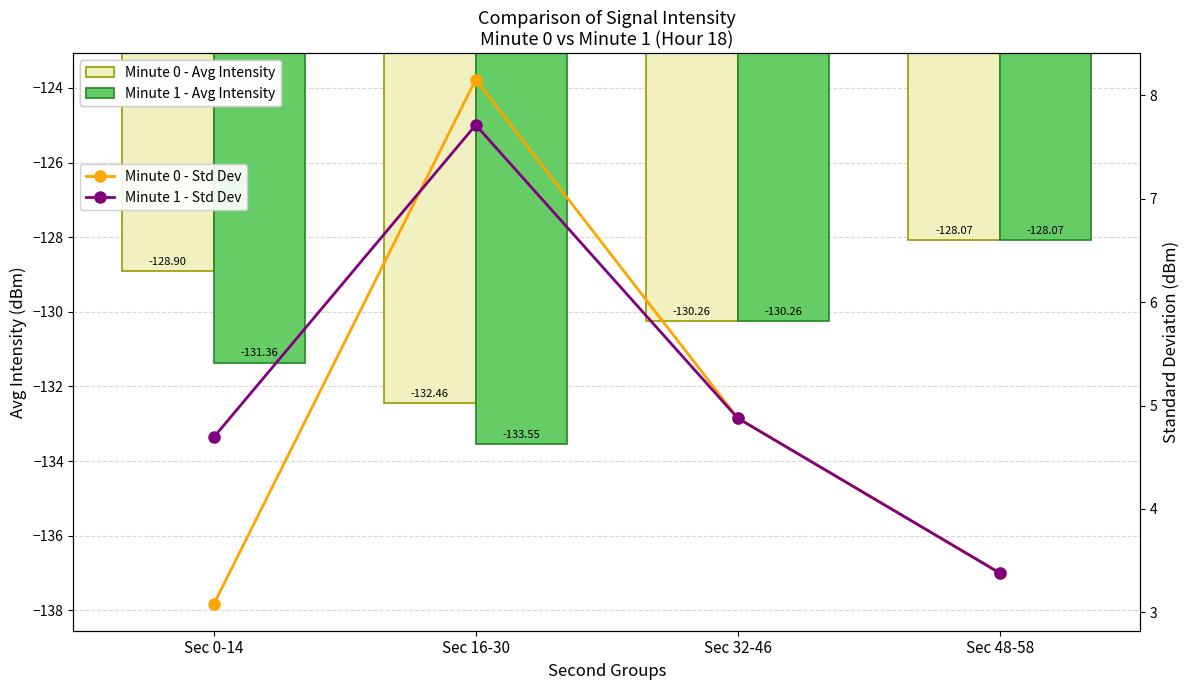

Reading left to right, what are all the values shown in this chart?

Minute 0 - Avg Intensity: -128.9	-132.5	-130.3	-128.1
Minute 1 - Avg Intensity: -131.4	-133.5	-130.3	-128.1
Minute 0 - Std Dev: 3.1	8.2	4.9	3.4
Minute 1 - Std Dev: 4.7	7.7	4.9	3.4